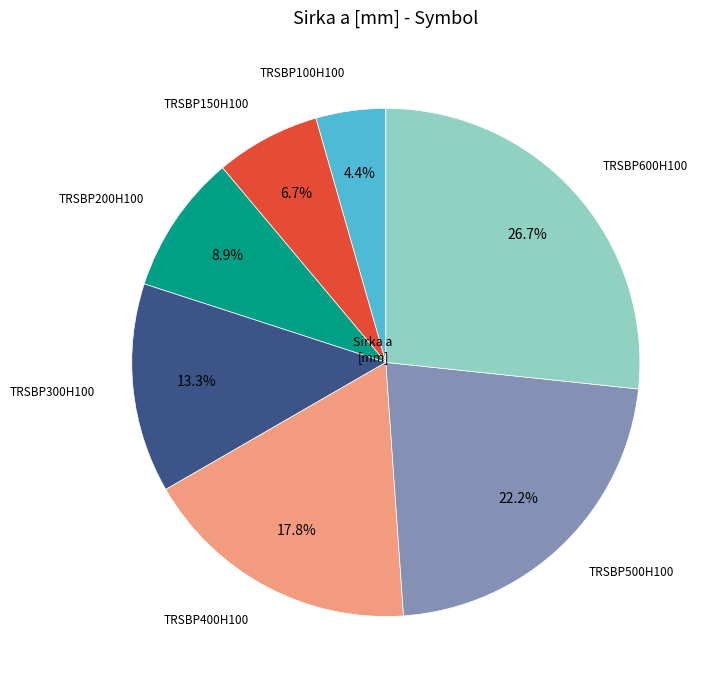

Is there any slice that represents more than half of the pie?

No